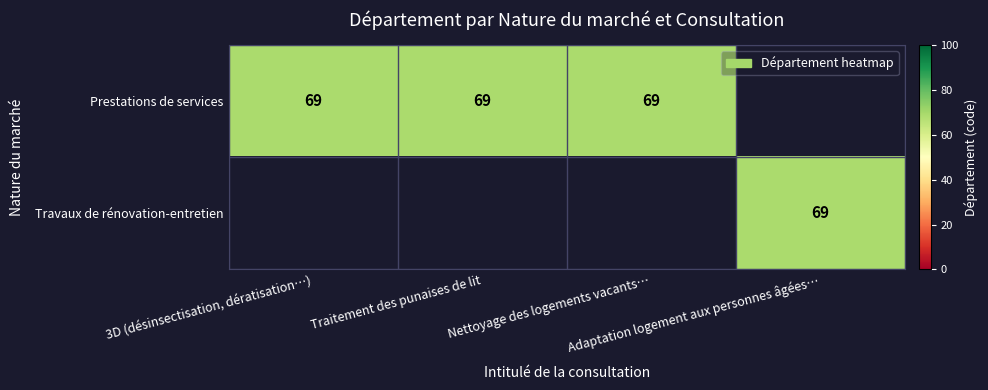

How many categories are shown in the chart?

4